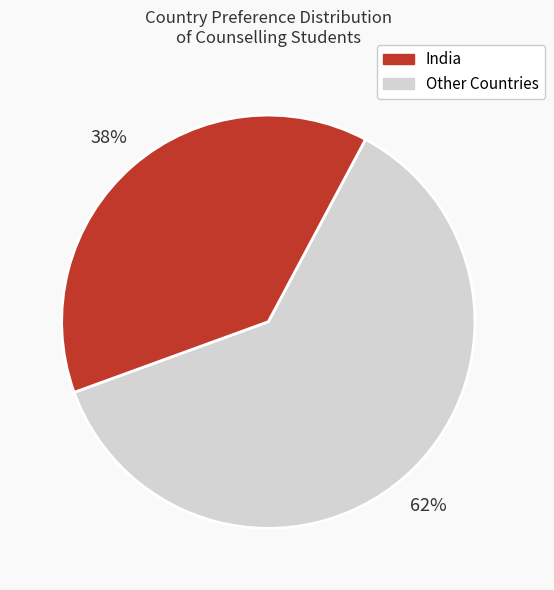

Is there a majority slice in this chart?

Yes